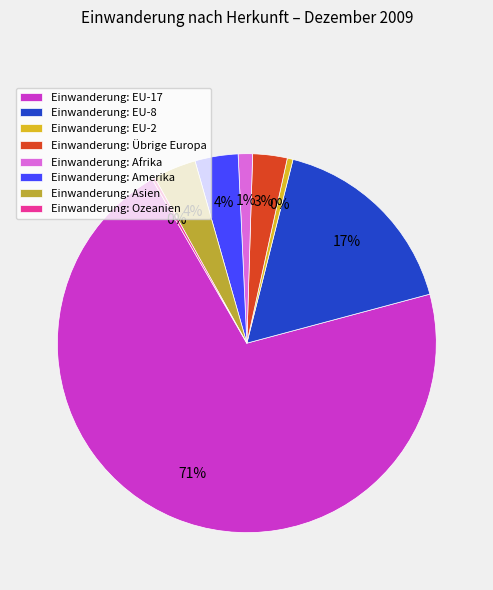

True or false: Einwanderung: Übrige Europa accounts for 13% of the total.

False